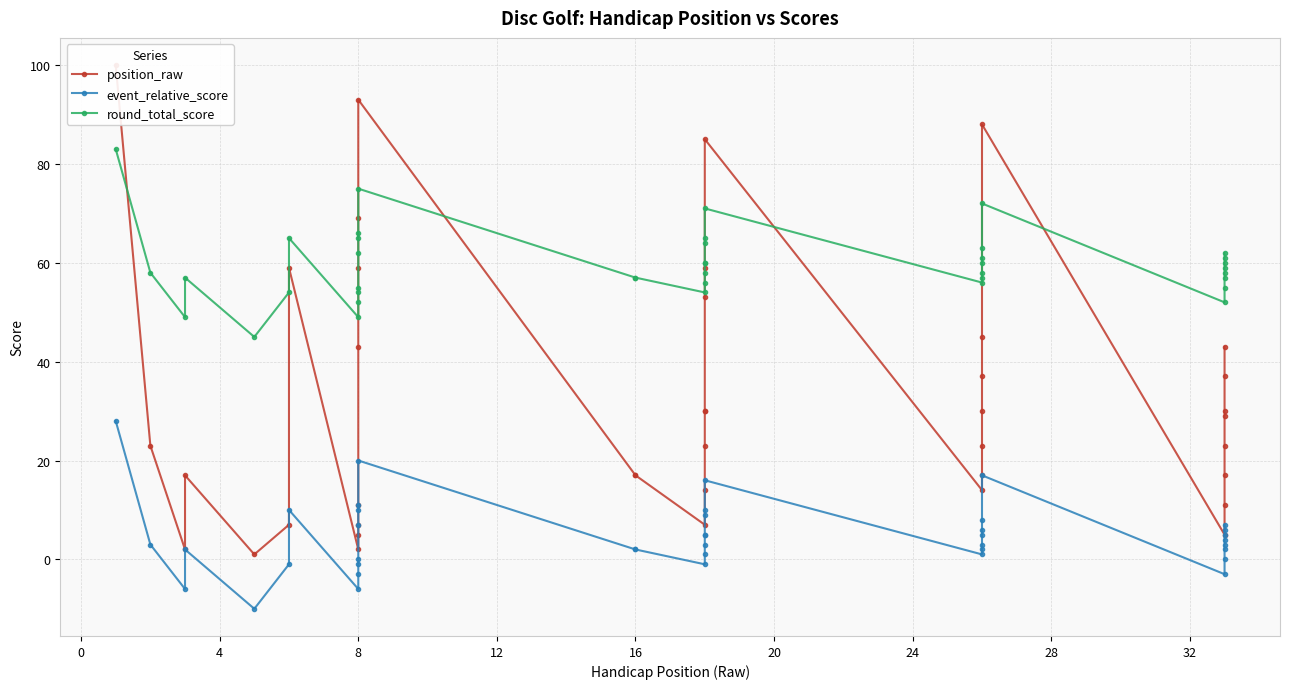

List the series in order of their peak value, highest first.

position_raw, round_total_score, event_relative_score